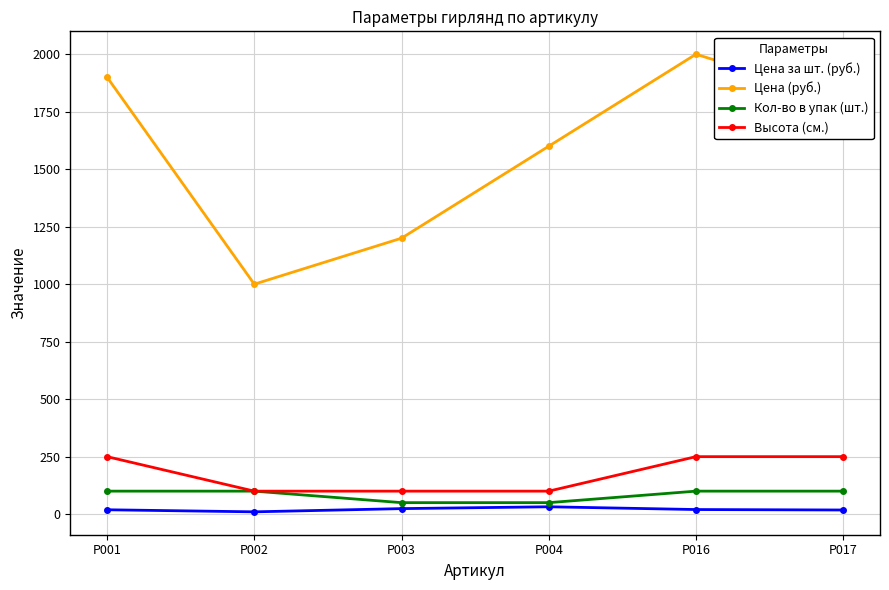

What is the highest value of the Цена за шт. (руб.) series?

32